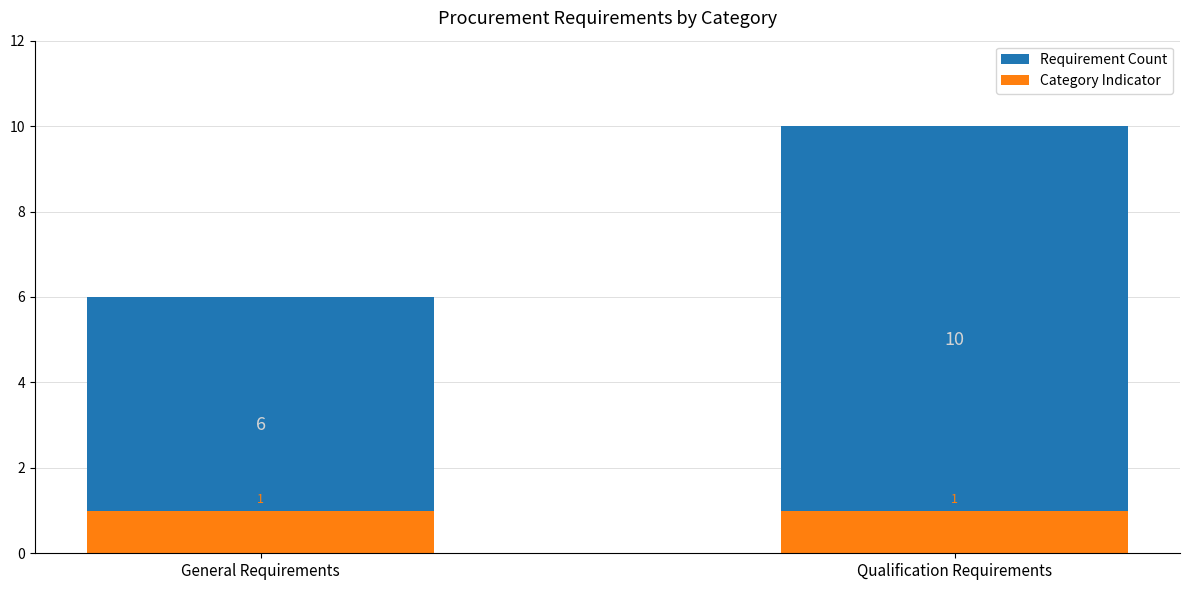

Rank the series at Qualification Requirements from highest to lowest value.

Requirement Count, Category Indicator